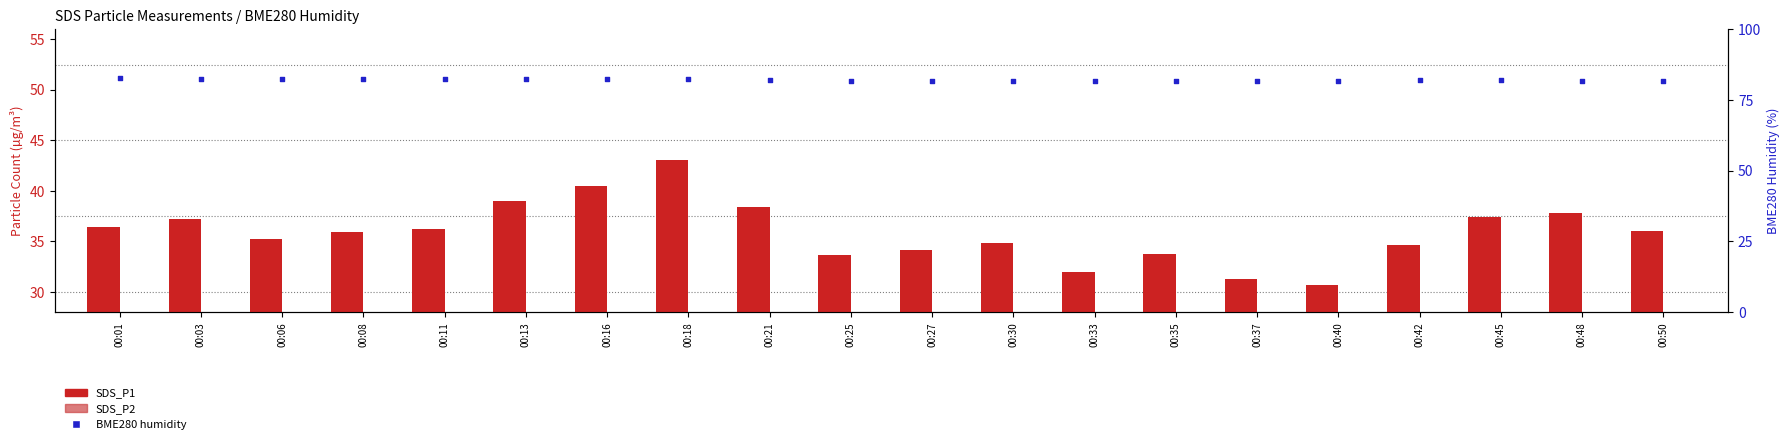

Which series has the largest total across all categories?

BME280_humidity